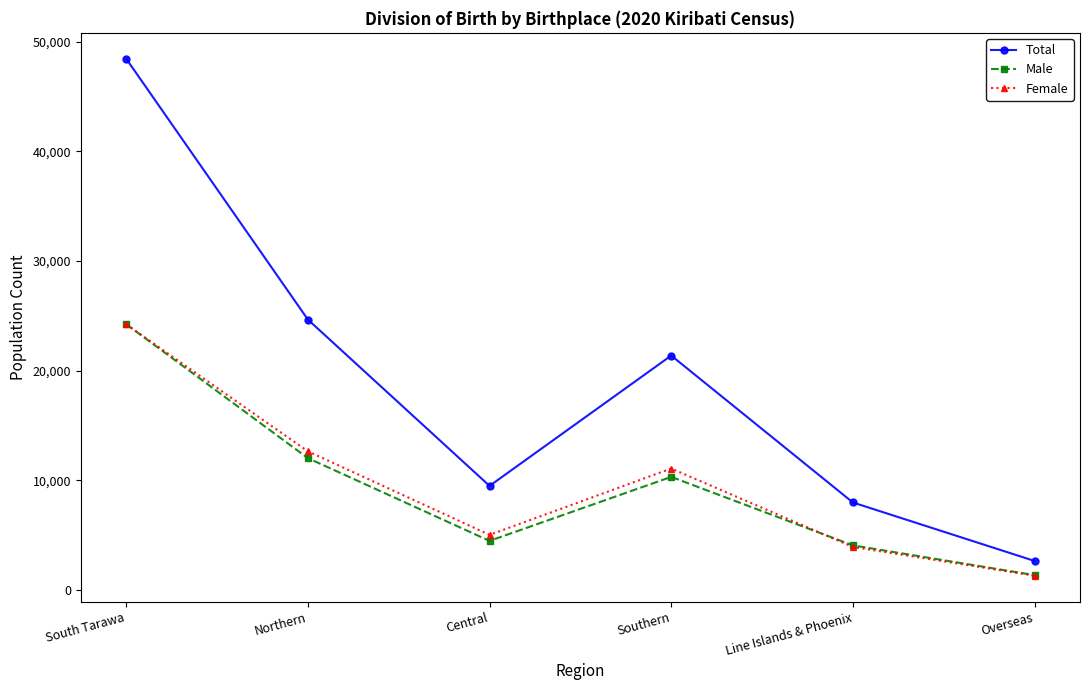

At how many categories does at least one series exceed 47076?

1